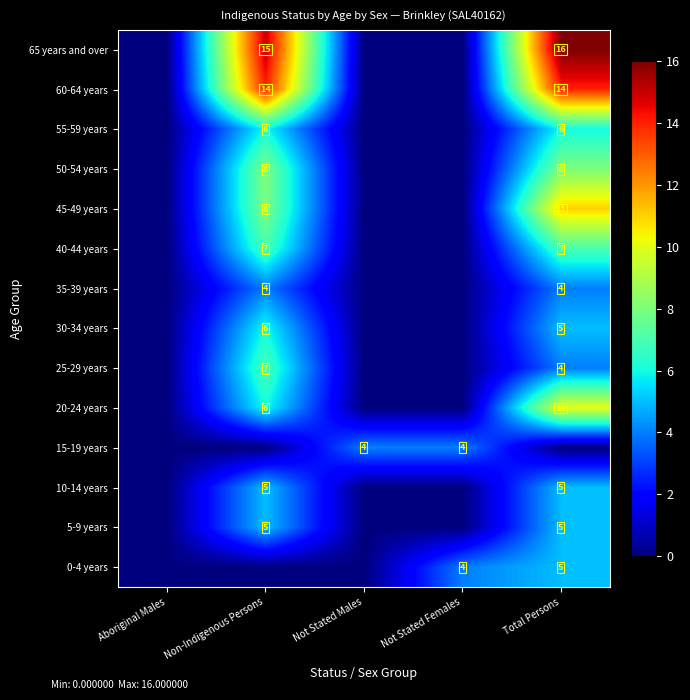

Is it true that 50-54 years equals 8 at Non-Indigenous Persons?

True